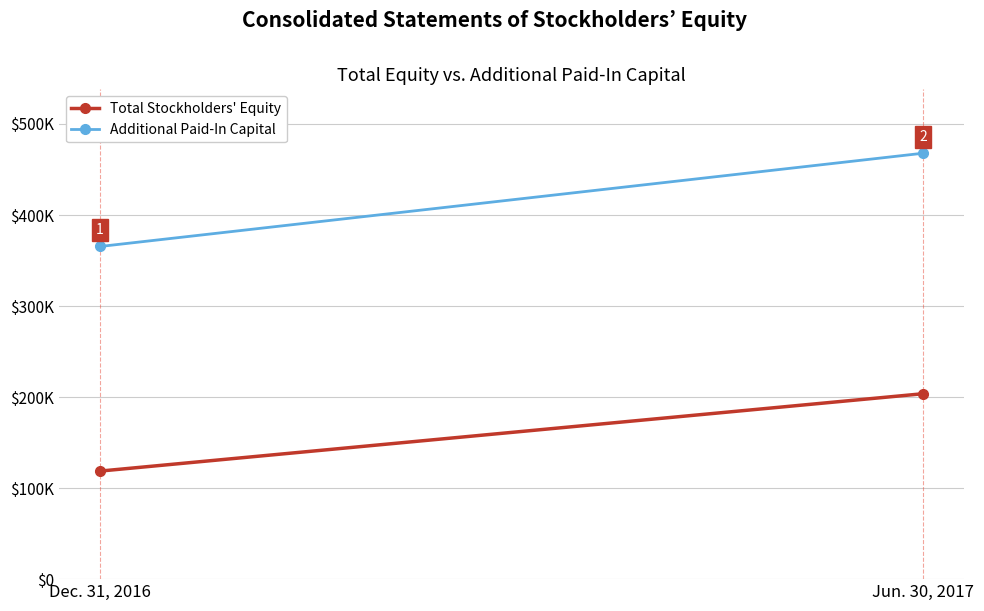

How many series are shown in this chart?

2